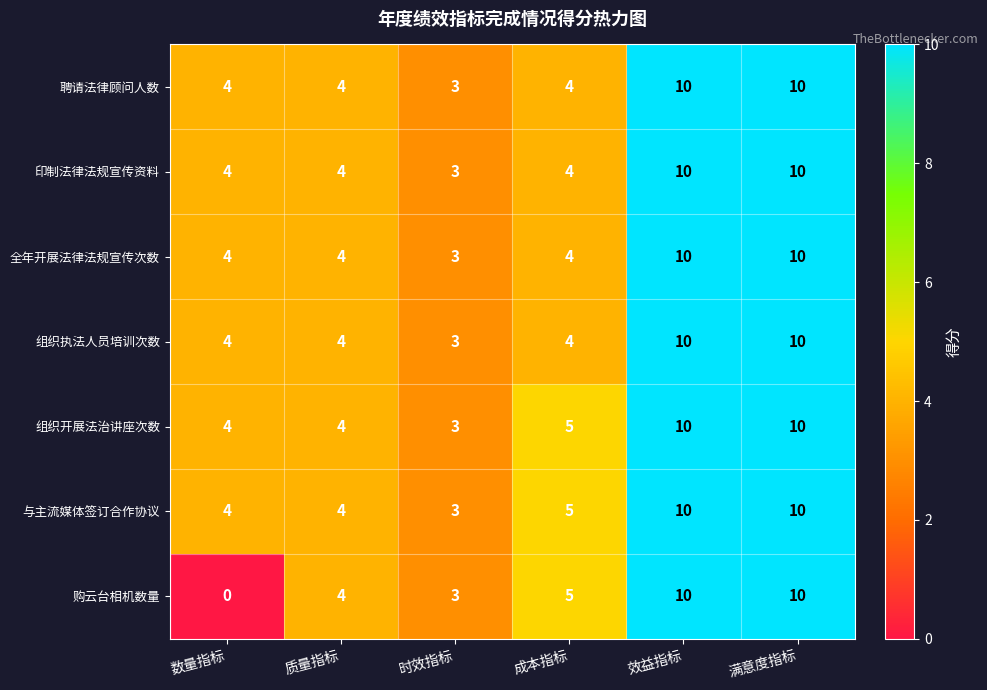

The 印制法律法规宣传资料 series shows 4 at 数量指标. True or false?

True